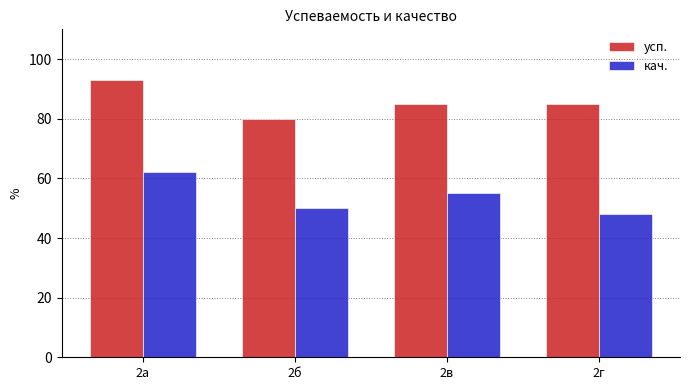

Does the chart contain stacked bars?

No